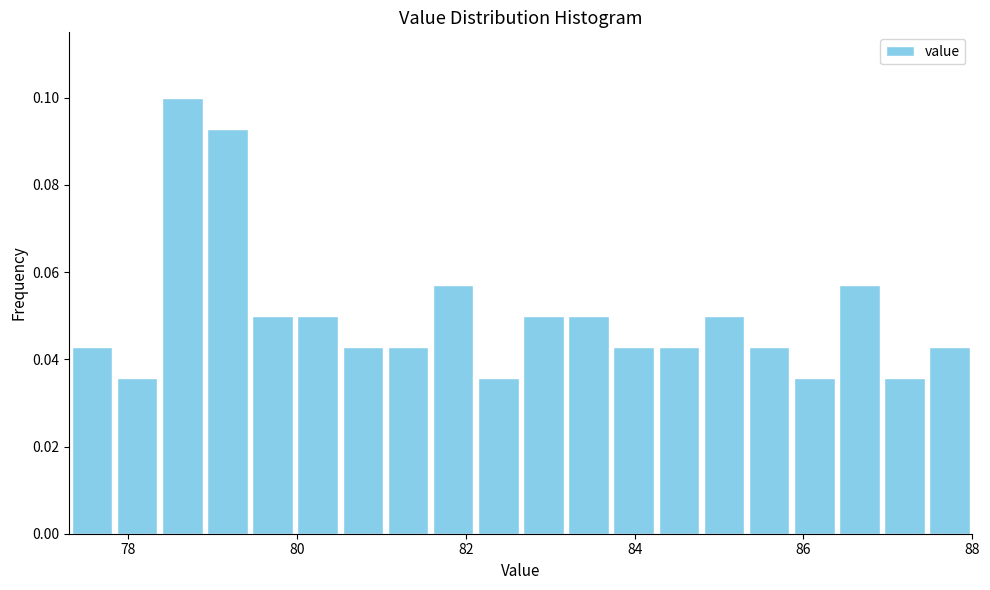

Around what value on the x-axis is the tallest bar? Give the approximate position of its centre, as read against the axis.

78.6